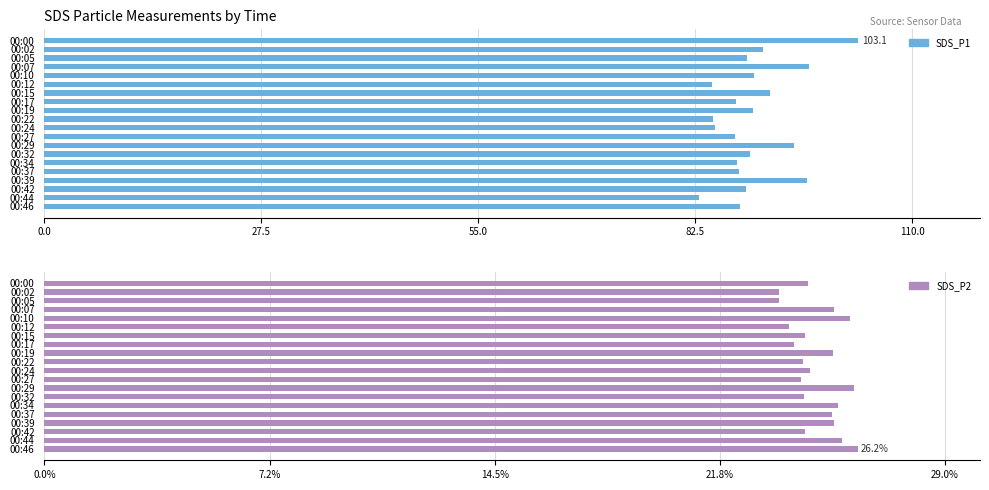

Rank the series at 00:22 from highest to lowest value.

SDS_P1, SDS_P2